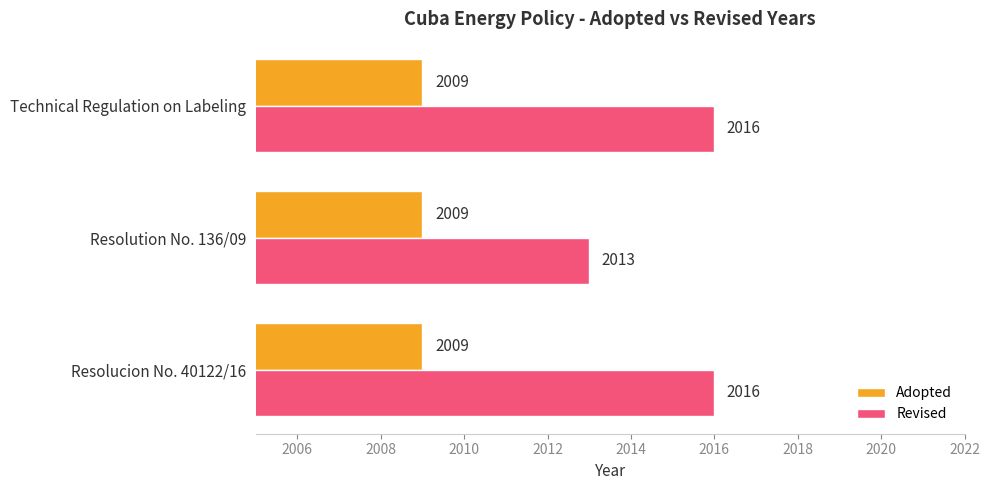

Which series has the largest total across all categories?

Revised